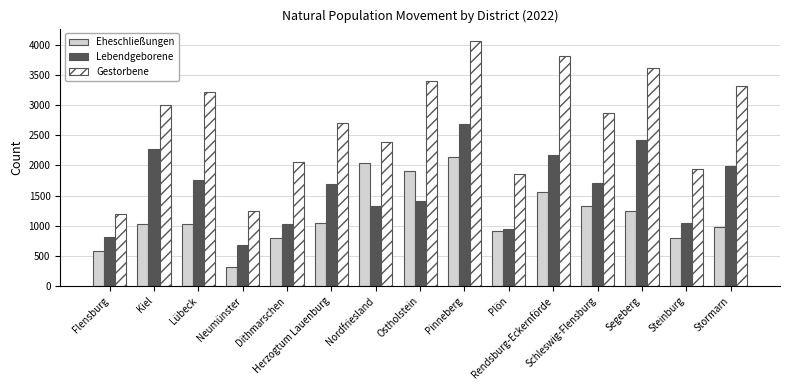

What is the spread (max minus min) of values at Stormarn?

2327